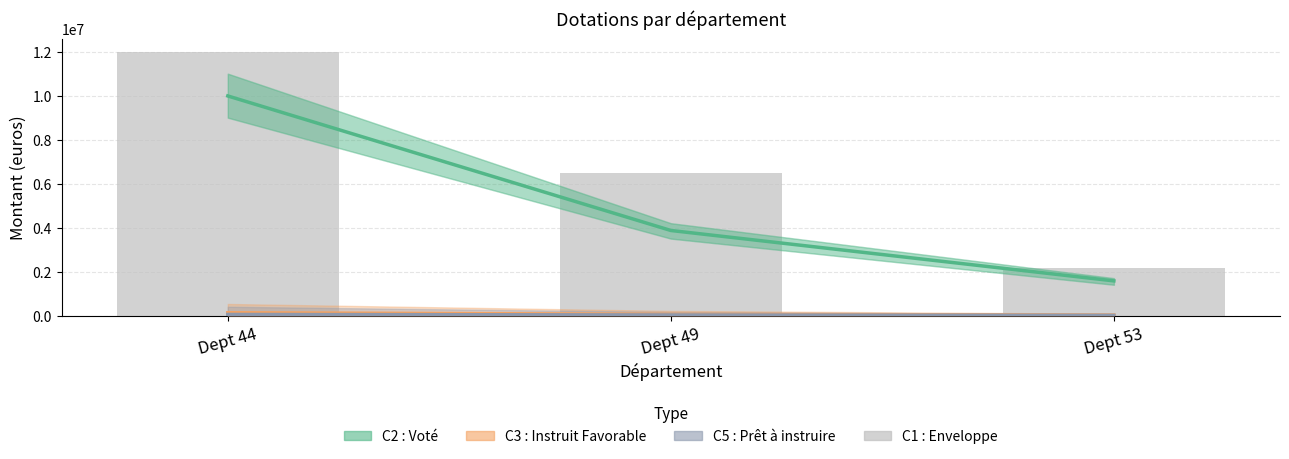

Reading right to left, transcribe all the data shown in this chart.

C2 : Voté: Dept 53=1576500.0	Dept 49=3869000.0	Dept 44=9988000.0
C3 : Instruit Favorable: Dept 53=19265.0	Dept 49=55690.0	Dept 44=126380.0
C5 : Prêt à instruire: Dept 53=7882.5	Dept 49=25845.0	Dept 44=49940.0
C1 : Enveloppe: Dept 53=2172000.0	Dept 49=6499762.0	Dept 44=11984071.0